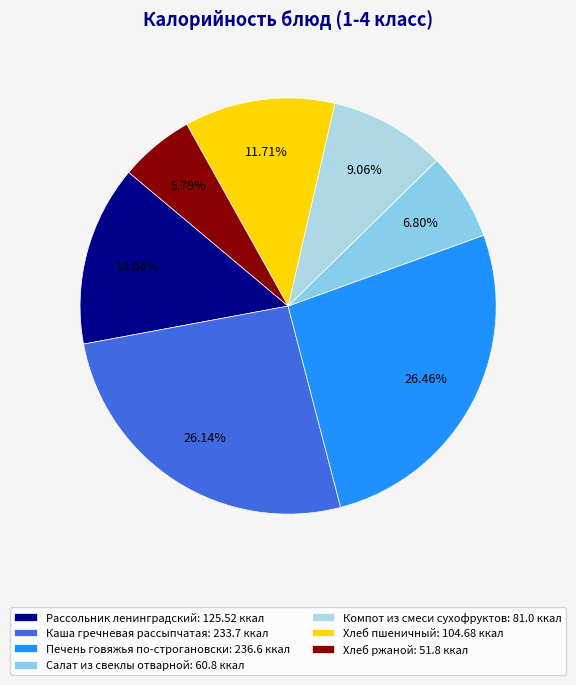

To the nearest percent, what is the combined percentage of Хлеб ржаной and Хлеб пшеничный?

18%